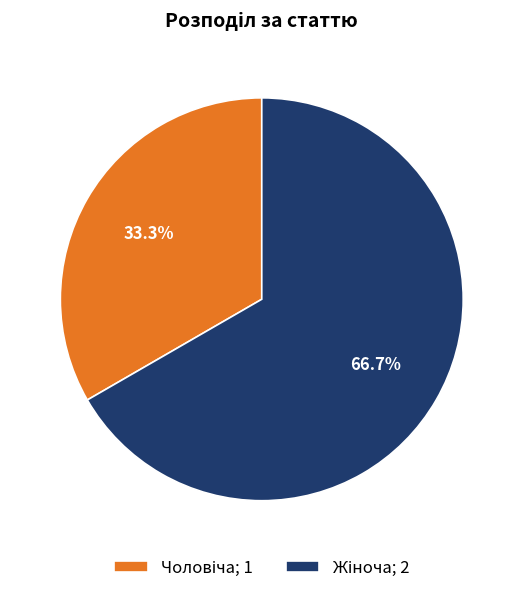

Is there a majority slice in this chart?

Yes